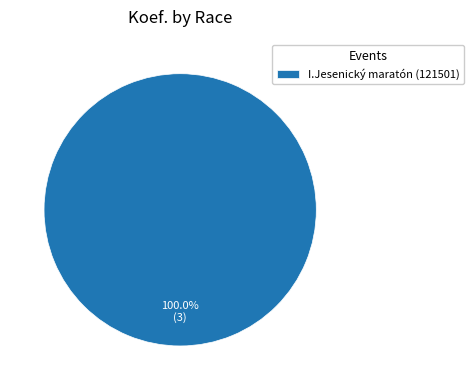

To the nearest percent, what percentage of the pie is I.Jesenický maratón (121501)?

100%